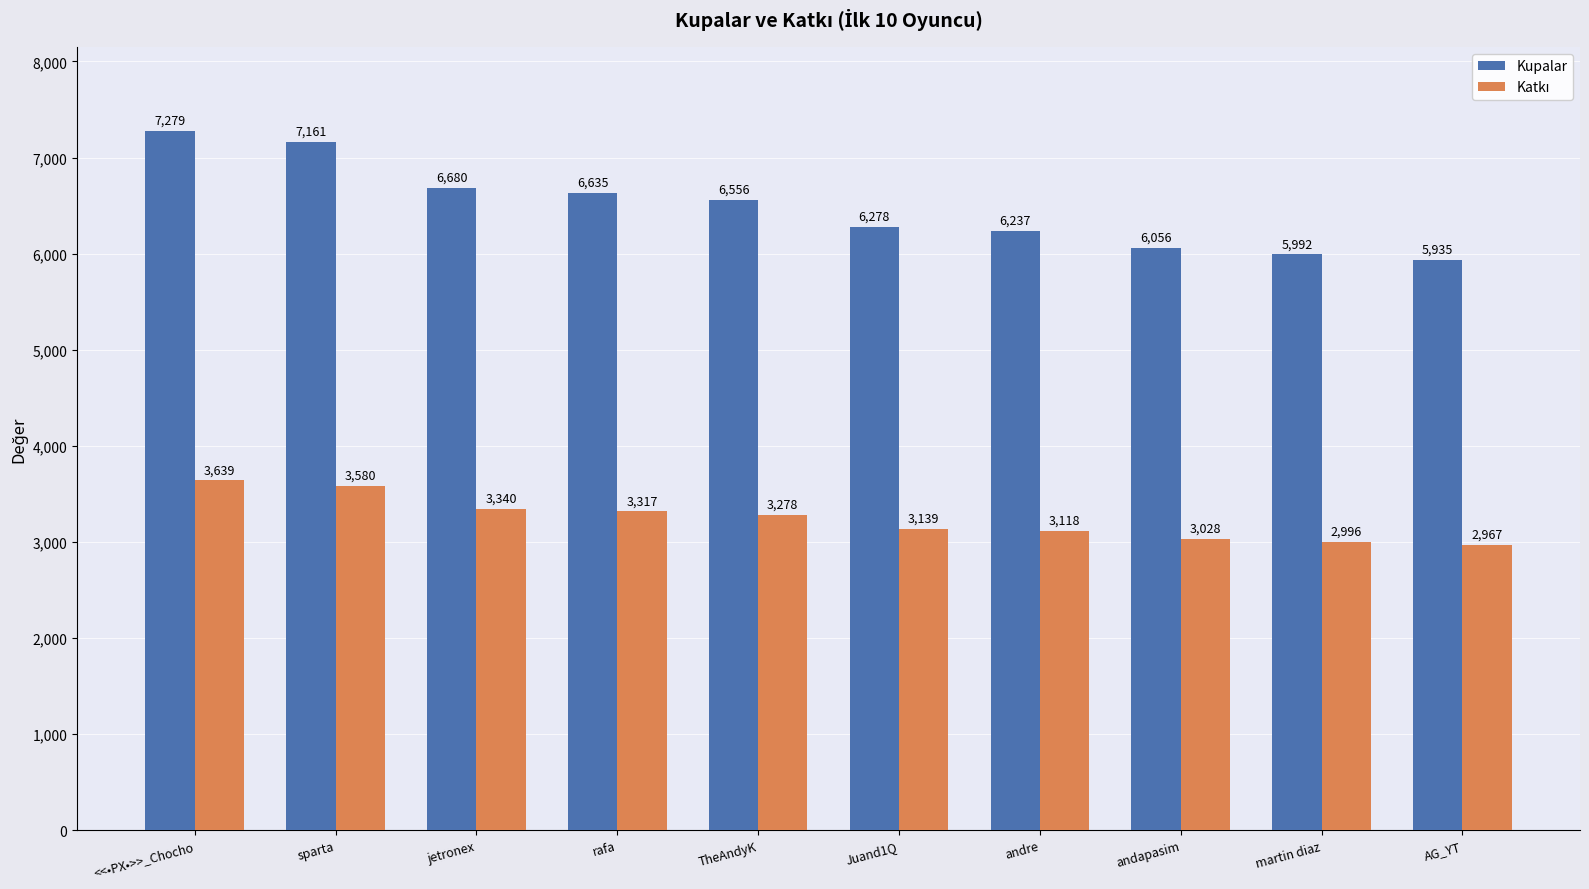

What is the difference between the maximum and minimum values in the Kupalar series?

1344